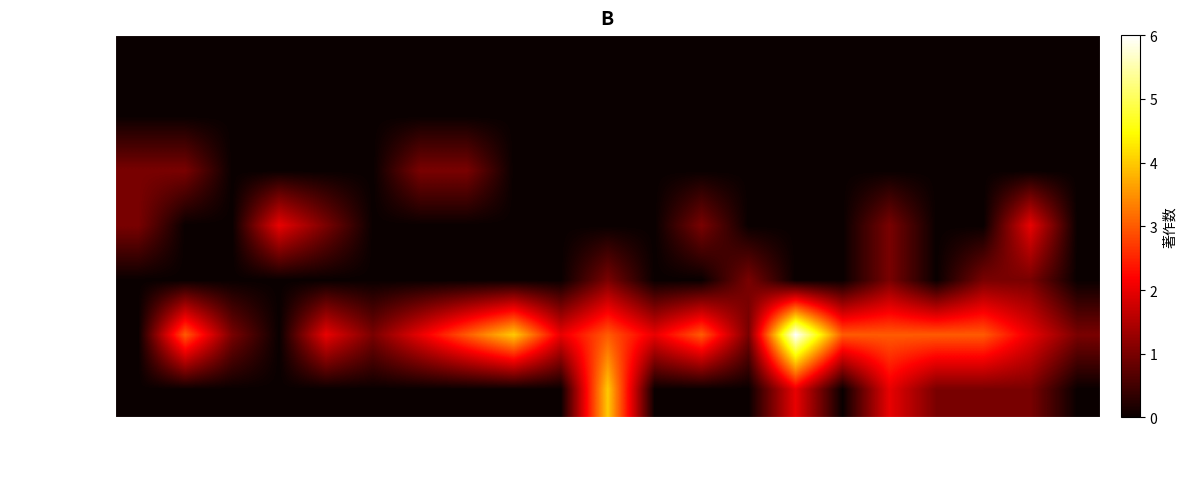

Reading right to left, transcribe all the data shown in this chart.

榎 将太: 2024=0	2023=0	2022=0	2021=0	2020=0	2019=0	2018=0	2017=0	2016=0	2015=0	2014=0	2013=0	2012=0	2011=0	2010=0	2009=0	2008=0	2007=0	2006=0	2005=0	2004=0
紺田 俊: 2024=0	2023=0	2022=0	2021=0	2020=0	2019=0	2018=0	2017=0	2016=0	2015=0	2014=0	2013=0	2012=0	2011=0	2010=0	2009=0	2008=0	2007=0	2006=0	2005=0	2004=0
佐竹 昌之: 2024=0	2023=0	2022=0	2021=0	2020=0	2019=0	2018=0	2017=0	2016=0	2015=0	2014=0	2013=0	2012=0	2011=1	2010=1	2009=0	2008=0	2007=0	2006=0	2005=1	2004=1
佐藤 充宏: 2024=0	2023=2	2022=0	2021=0	2020=1	2019=0	2018=0	2017=0	2016=1	2015=0	2014=0	2013=0	2012=0	2011=0	2010=0	2009=0	2008=1	2007=2	2006=0	2005=0	2004=1
中塚 健太郎: 2024=0	2023=1	2022=1	2021=0	2020=1	2019=0	2018=0	2017=1	2016=0	2015=0	2014=1	2013=0	2012=0	2011=0	2010=0	2009=0	2008=0	2007=0	2006=0	2005=0	2004=0
三浦 哉: 2024=1	2023=2	2022=3	2021=3	2020=3	2019=3	2018=6	2017=1	2016=3	2015=2	2014=3	2013=2	2012=4	2011=3	2010=2	2009=1	2008=2	2007=0	2006=1	2005=3	2004=0
山口 鉄生: 2024=0	2023=1	2022=1	2021=1	2020=2	2019=0	2018=2	2017=0	2016=0	2015=0	2014=4	2013=0	2012=0	2011=0	2010=0	2009=0	2008=0	2007=0	2006=0	2005=0	2004=0